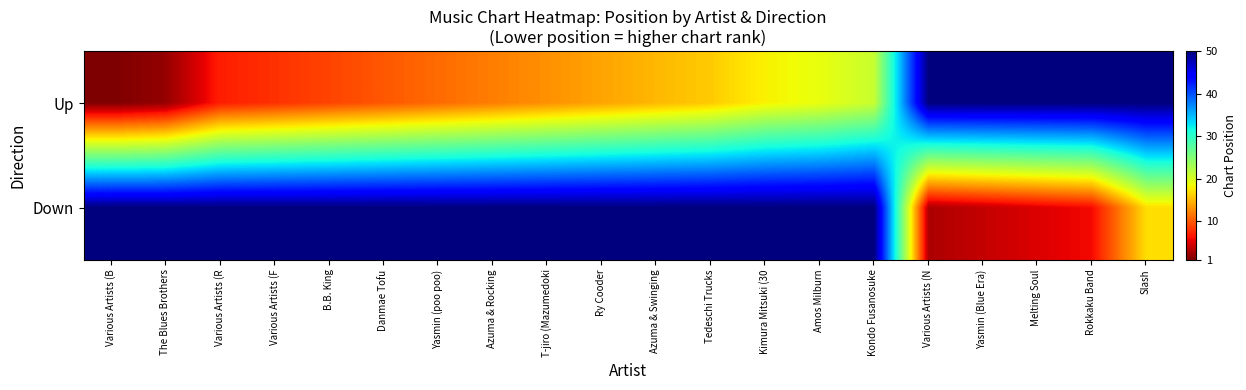

Count the number of categories in the chart.

20